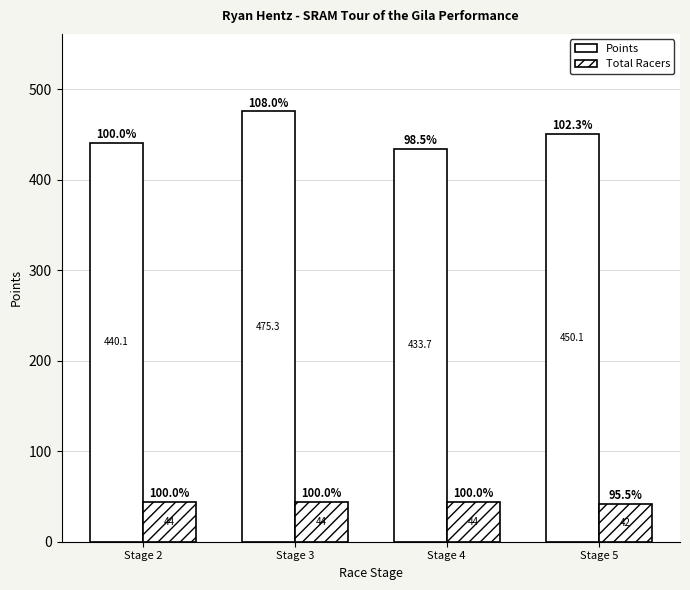

Reading left to right, transcribe all the data shown in this chart.

Points: Stage 2=440.1	Stage 3=475.3	Stage 4=433.7	Stage 5=450.1
Total Racers: Stage 2=44.0	Stage 3=44.0	Stage 4=44.0	Stage 5=42.0